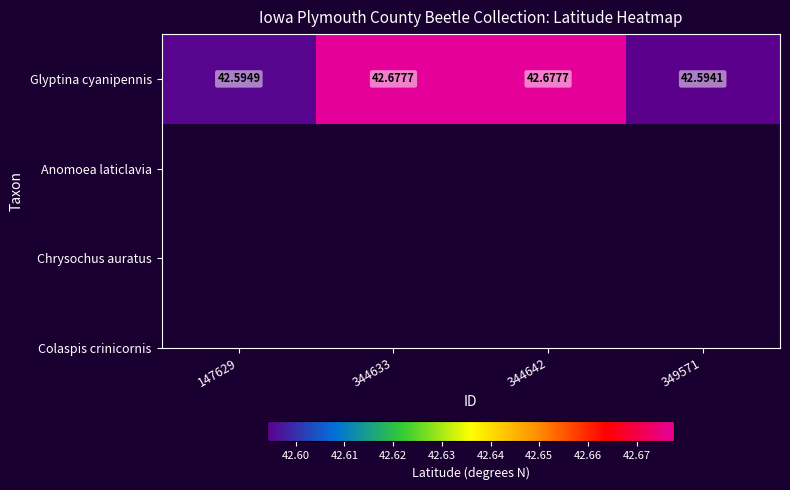

Rank the categories by value from highest to lowest.

344633, 344642, 147629, 349571